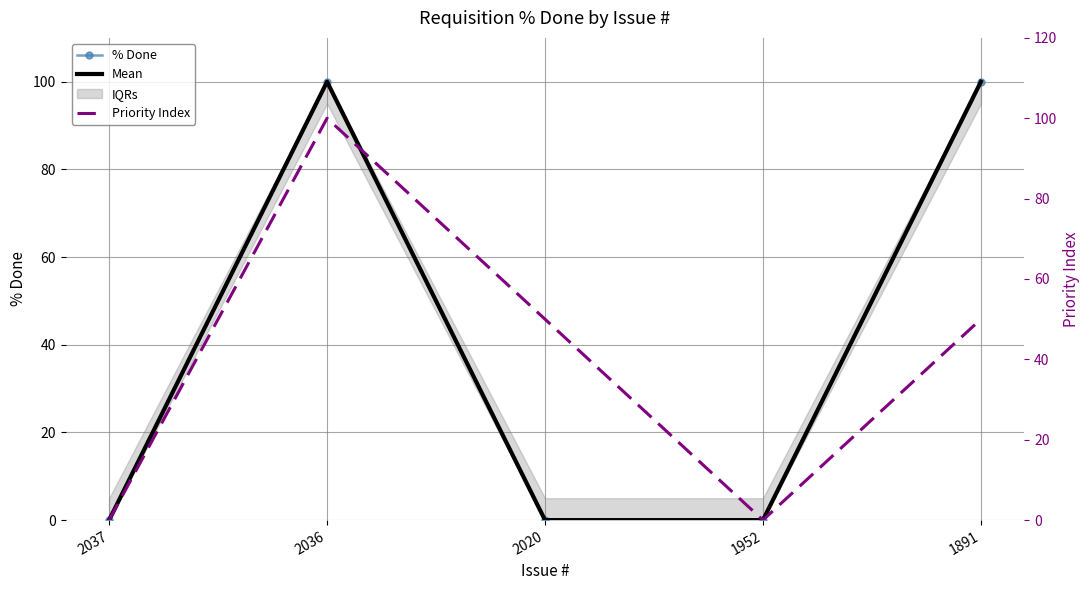

True or false: % Done and Priority Index cross at least once.

False